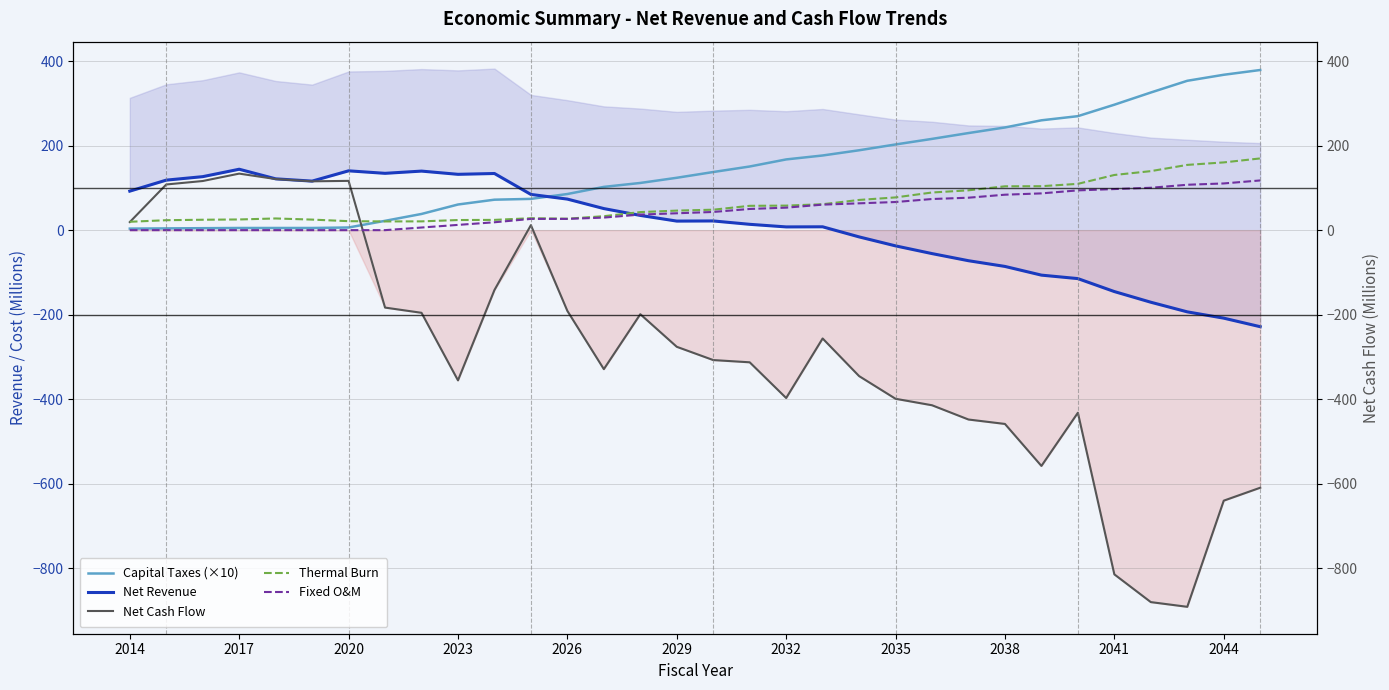

Which series ends up on top after the final intersection of Capital Taxes (×10) and Net Revenue?

Capital Taxes (×10)